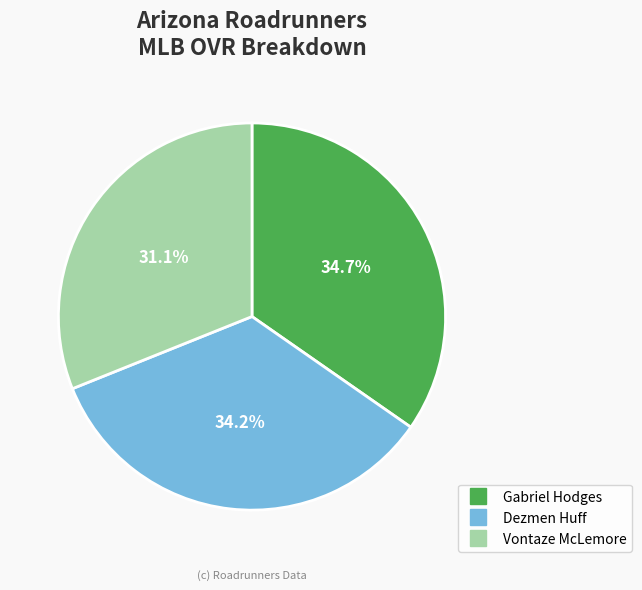

Is Vontaze McLemore the majority of the pie?

No